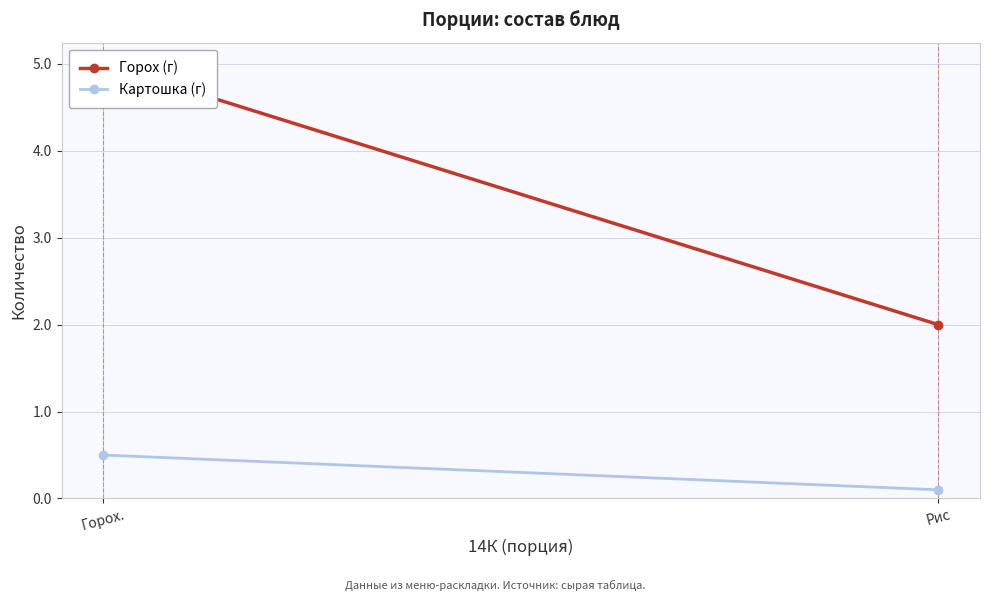

What position from the right is Горох.?

2